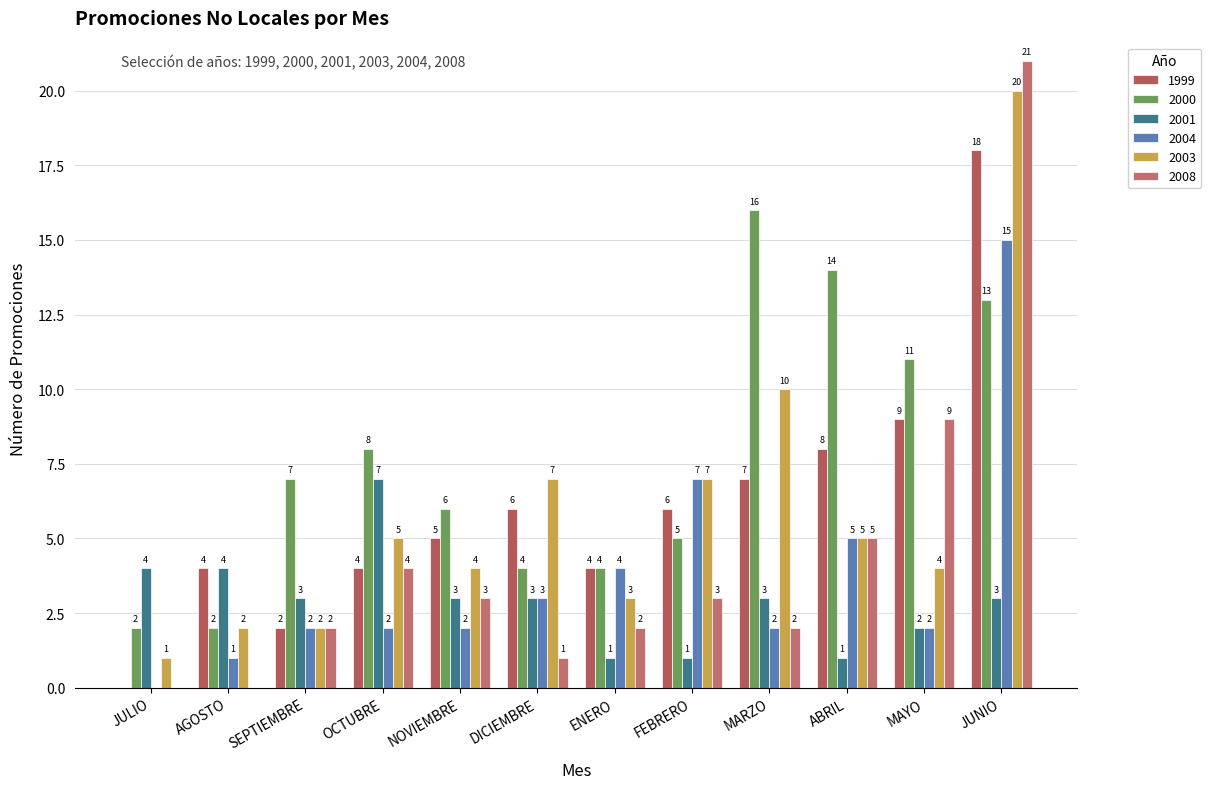

Reading left to right, what are all the values shown in this chart?

1999: 0	4	2	4	5	6	4	6	7	8	9	18
2000: 2	2	7	8	6	4	4	5	16	14	11	13
2001: 4	4	3	7	3	3	1	1	3	1	2	3
2004: 0	1	2	2	2	3	4	7	2	5	2	15
2003: 1	2	2	5	4	7	3	7	10	5	4	20
2008: 0	0	2	4	3	1	2	3	2	5	9	21